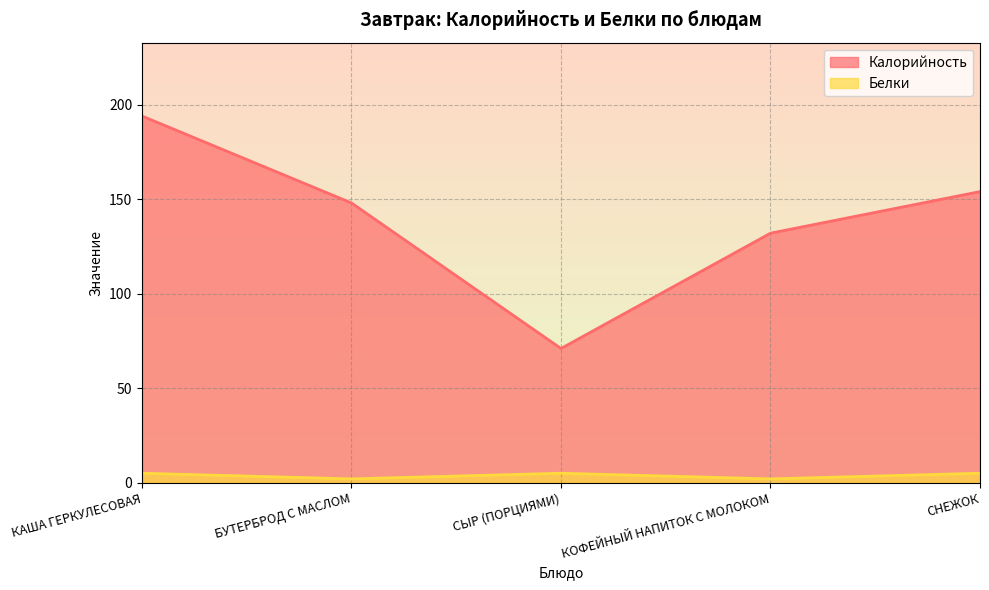

The value of Белки at СЫР (ПОРЦИЯМИ) is 2. True or false?

False